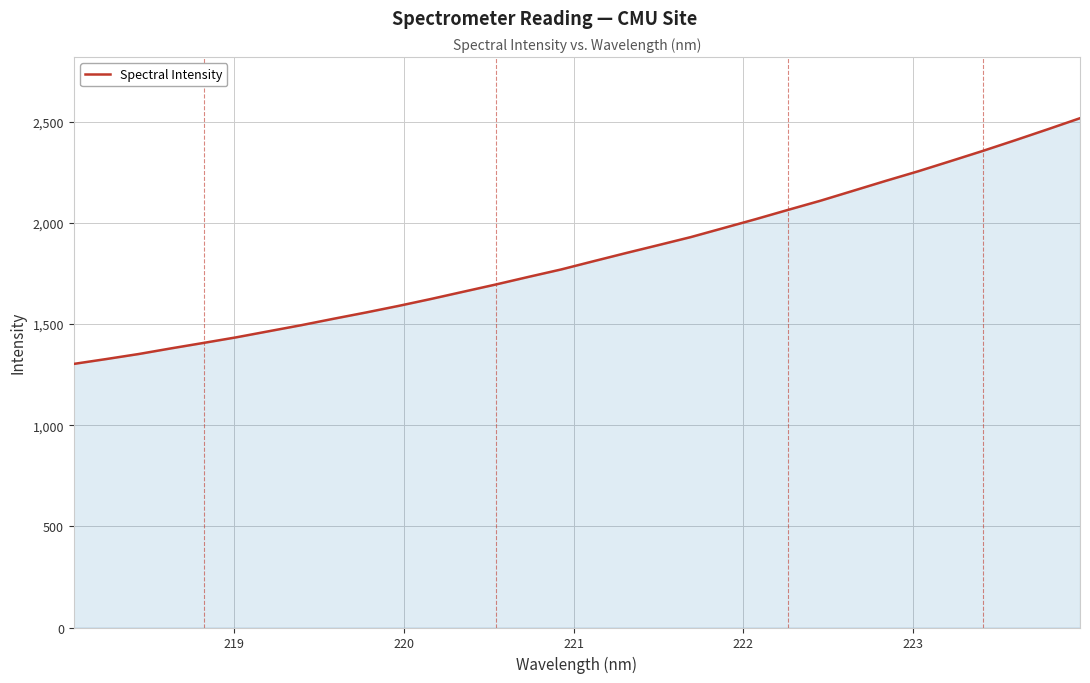

What is the smallest value displayed?

1302.9